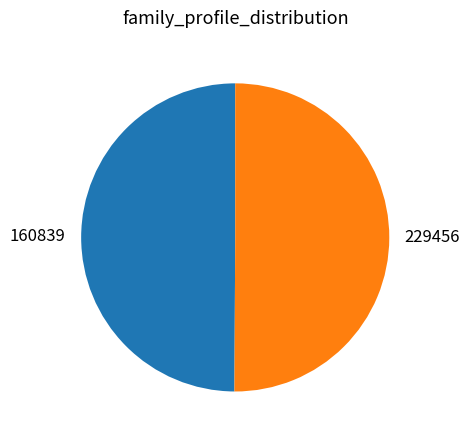

Approximately how many times larger is the value at 160839 compared to 229456?

1.0